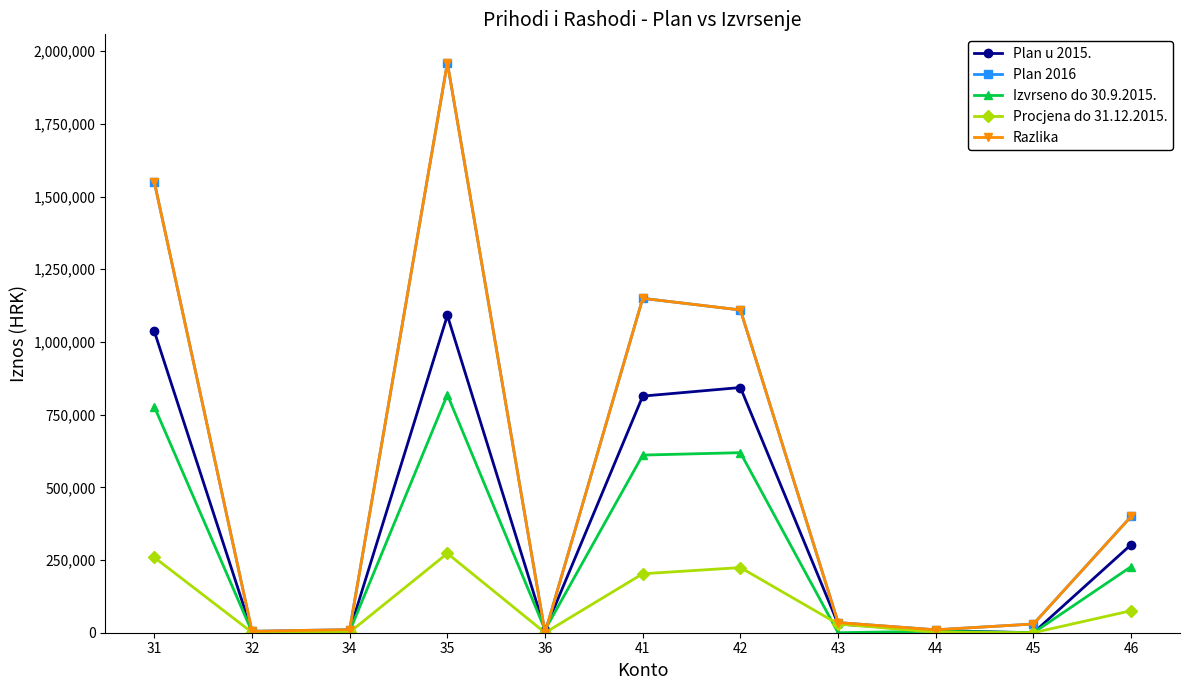

What is the sum of the Razlika values at 44 and 35?

1970000.0